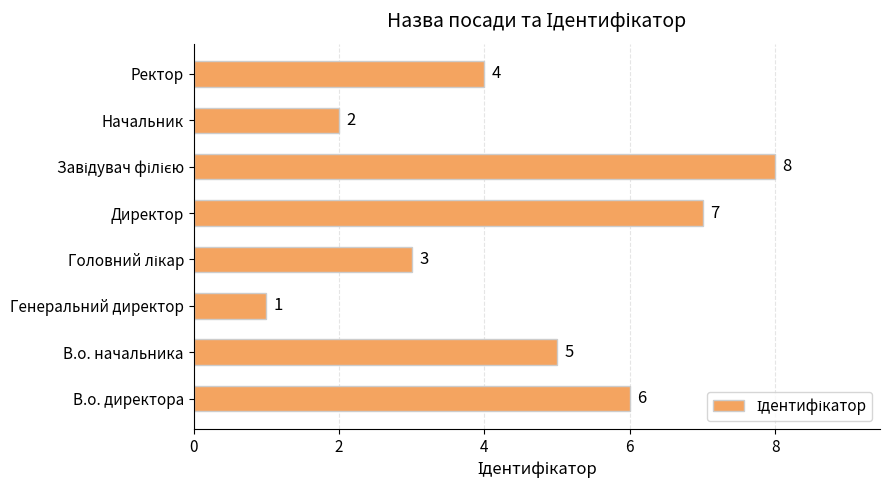

Reading bottom to top, list all the values displayed in this chart.

6	5	1	3	7	8	2	4